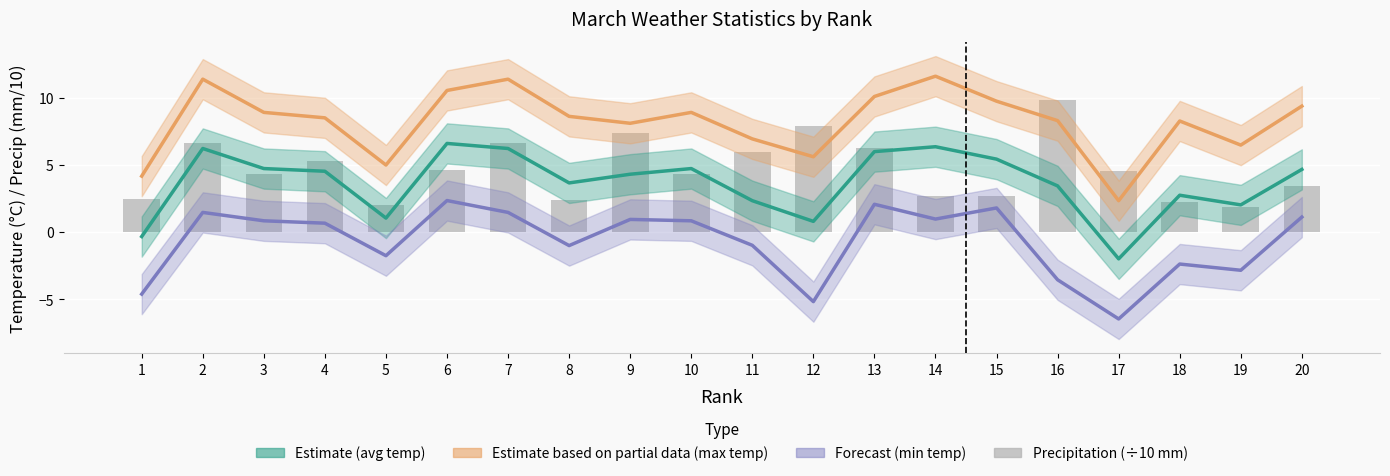

Reading left to right, what are all the values shown in this chart?

1=2.5	2=6.7	3=4.4	4=5.3	5=2.0	6=4.6	7=6.7	8=2.4	9=7.4	10=4.4	11=6.0	12=8.0	13=6.2	14=2.7	15=2.7	16=9.9	17=4.5	18=2.2	19=1.9	20=3.5